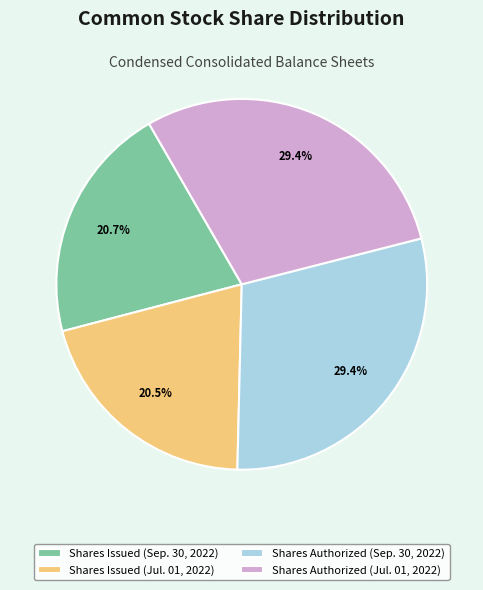

How many slices are in this pie chart?

4